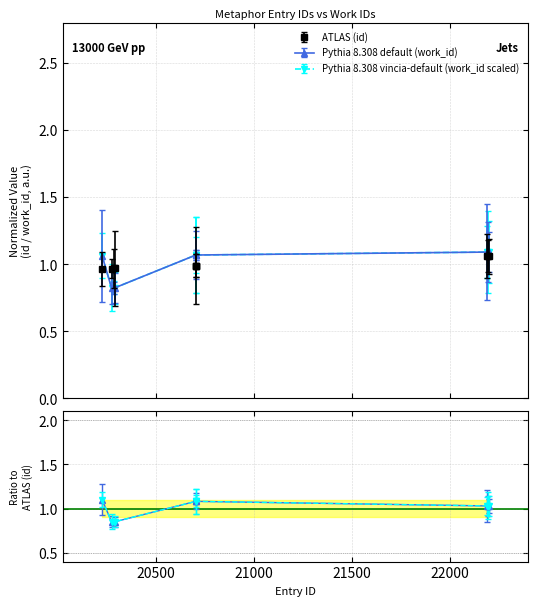

Which series has the largest range (max minus min)?

Pythia 8.308 default (work_id)